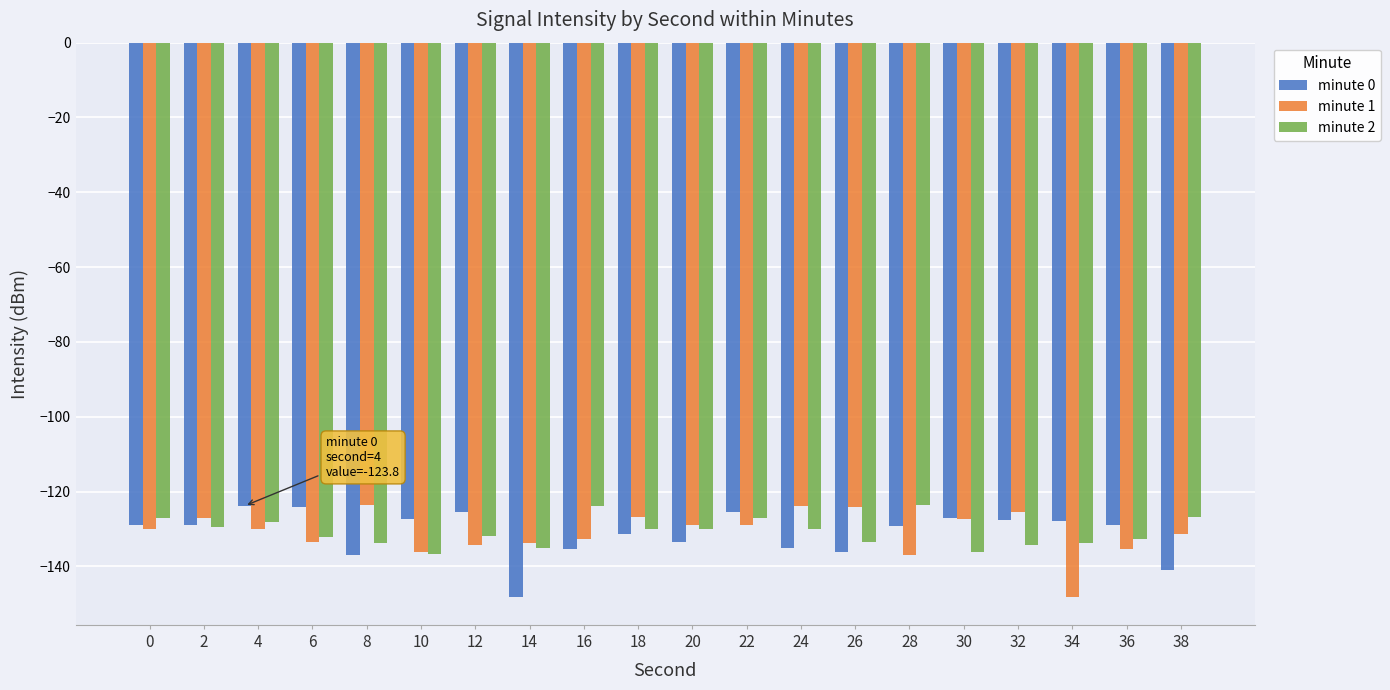

What is the greatest value displayed?

-123.6